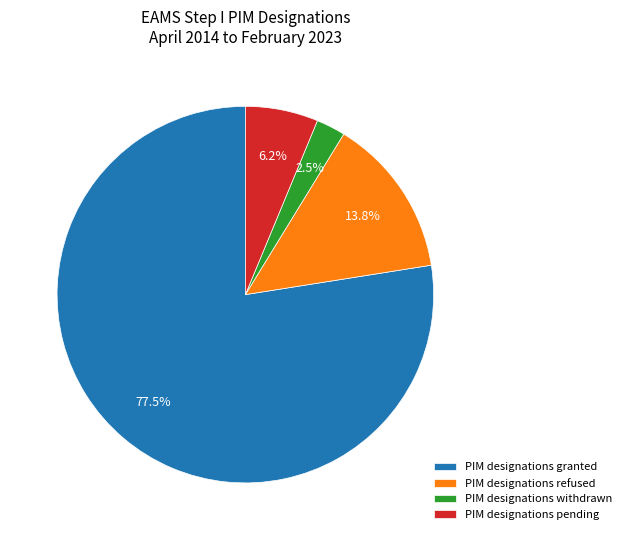

To the nearest percent, what percentage of the pie is PIM designations refused?

14%